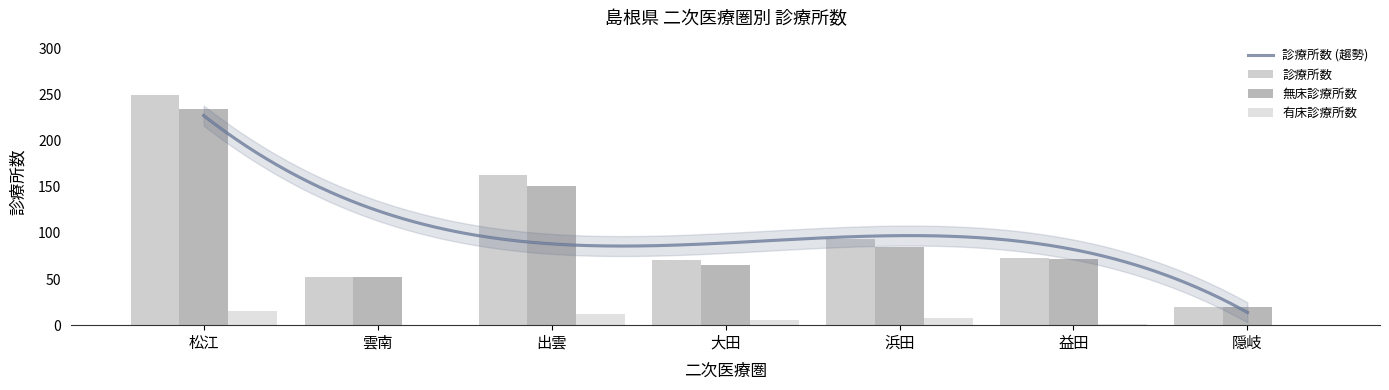

What position from the left is 隠岐?

7